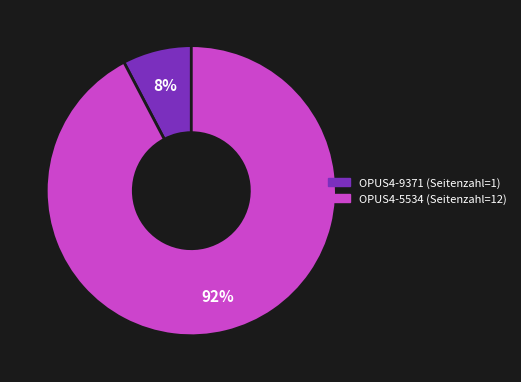

Does OPUS4-9371 account for over 50% of the chart?

No